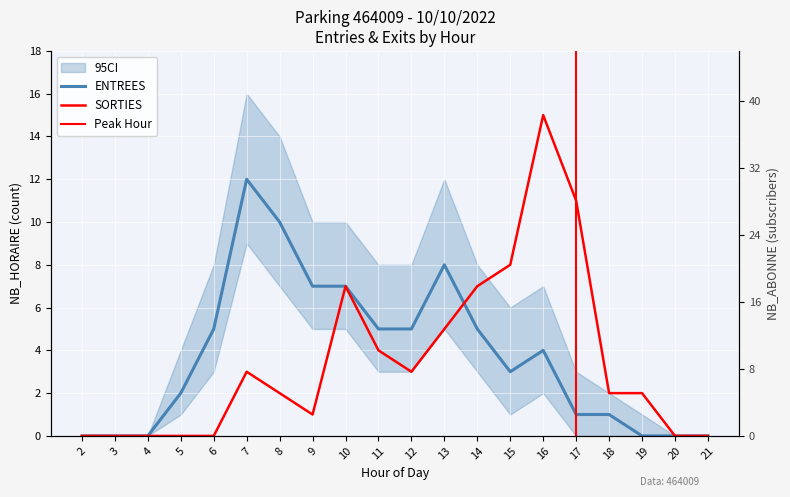

Where is the first local maximum for ENTREES?

7